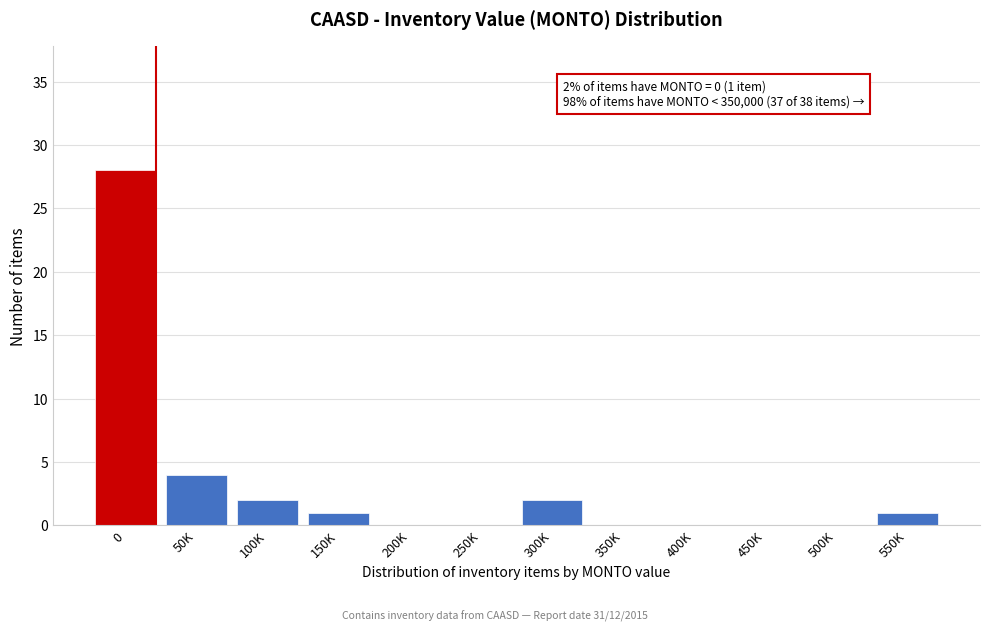

Reading right to left, what are all the values shown in this chart?

550K=1	500K=0	450K=0	400K=0	350K=0	300K=2	250K=0	200K=0	150K=1	100K=2	50K=4	0=28